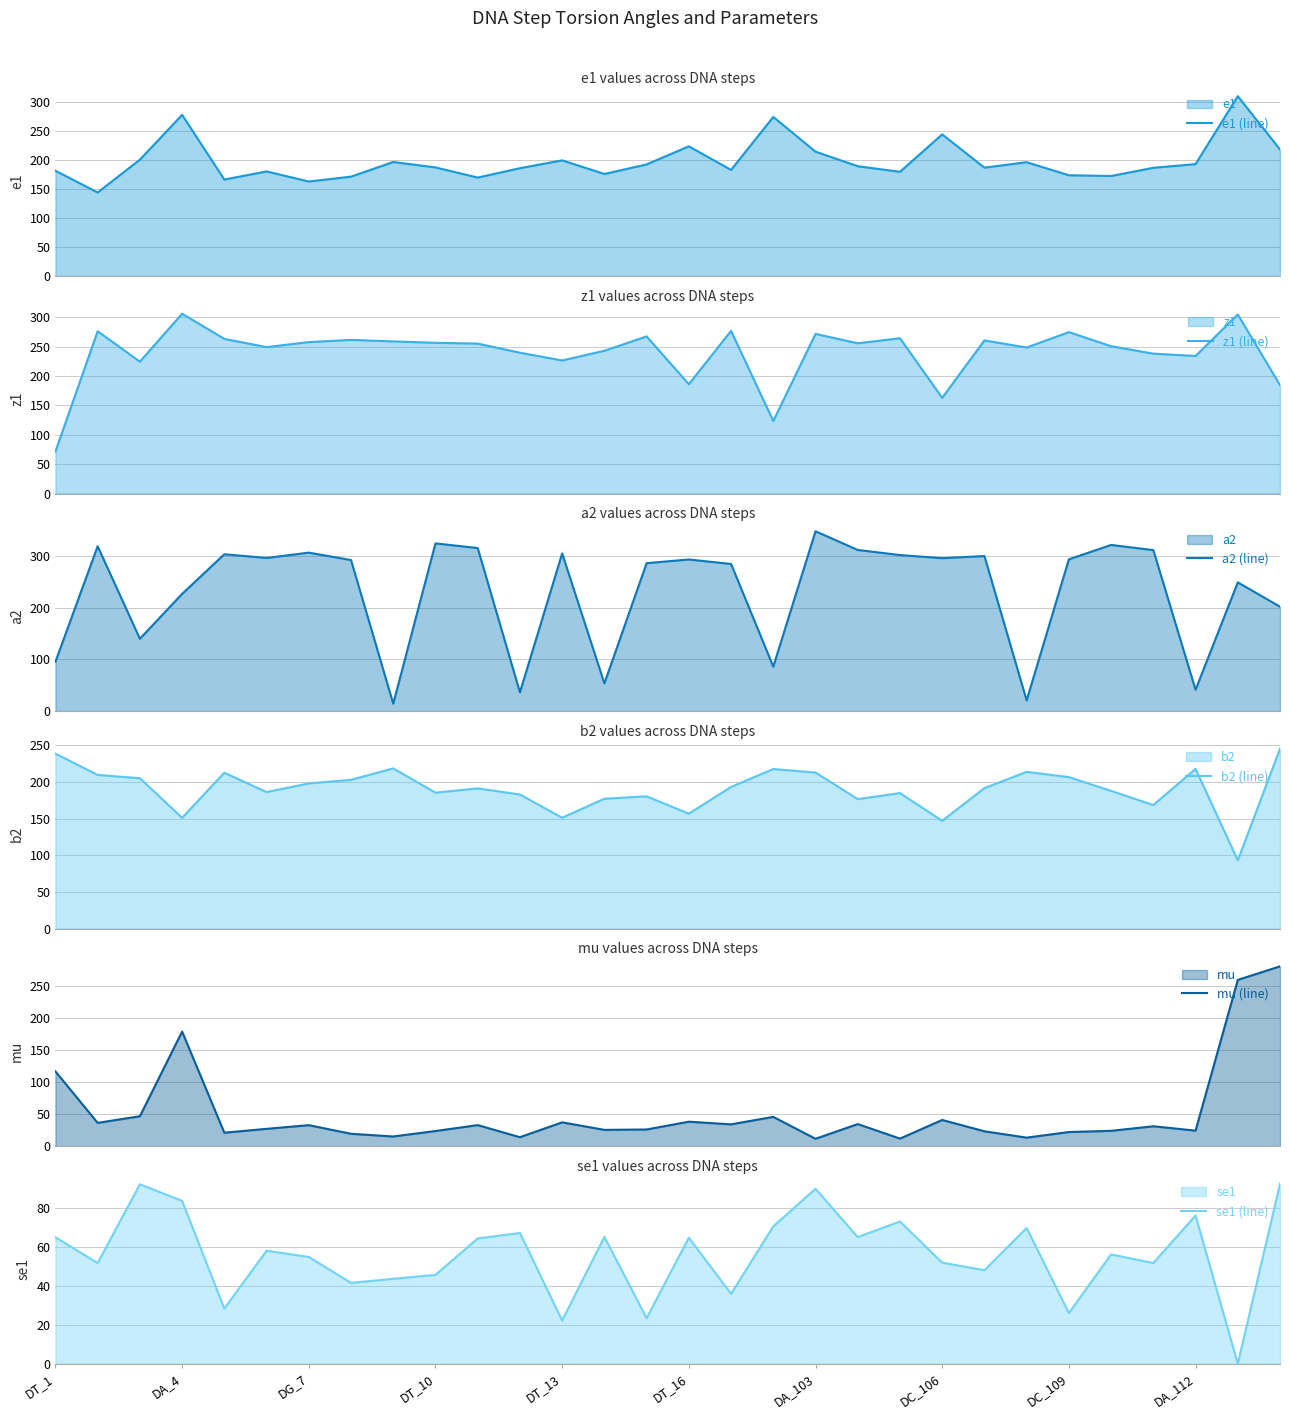

What is the maximum value for z1 (line)?

305.8